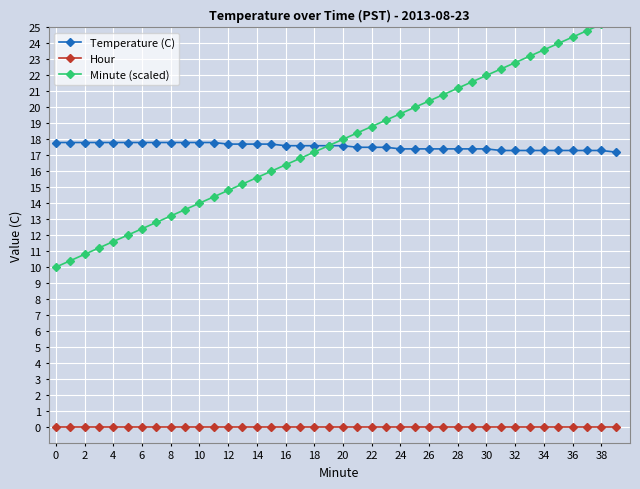

True or false: Temperature (C) and Hour intersect in this chart.

False